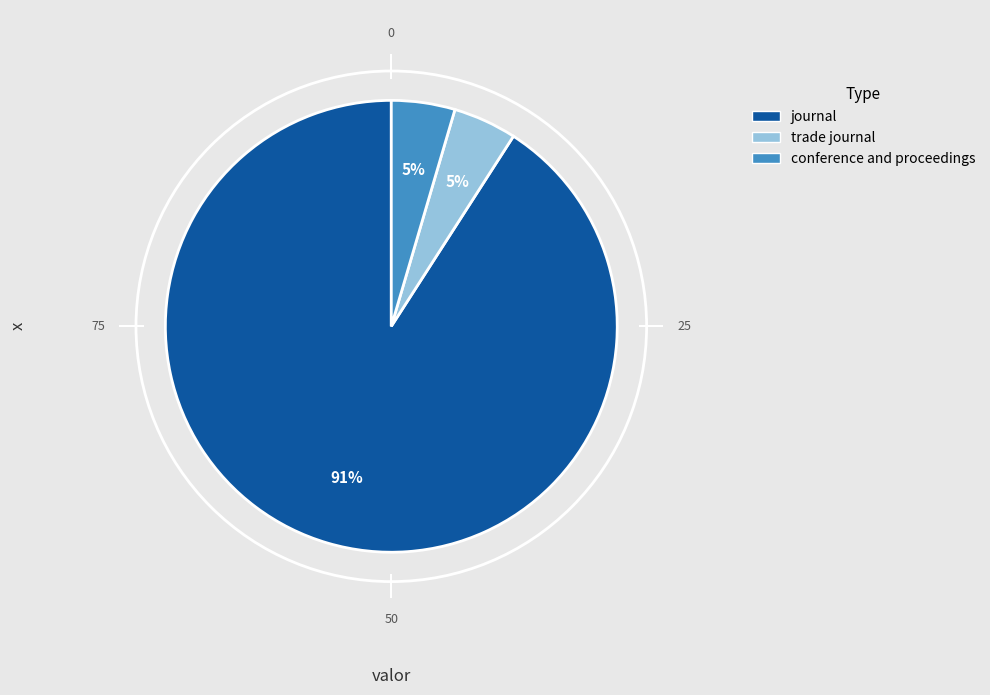

The conference and proceedings slice represents 5% of the pie. True or false?

True